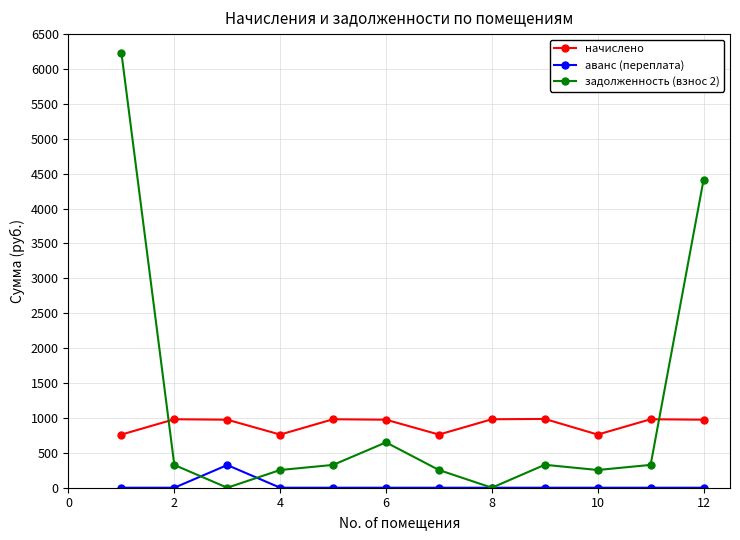

How many data points in начислено are less than 974?

4